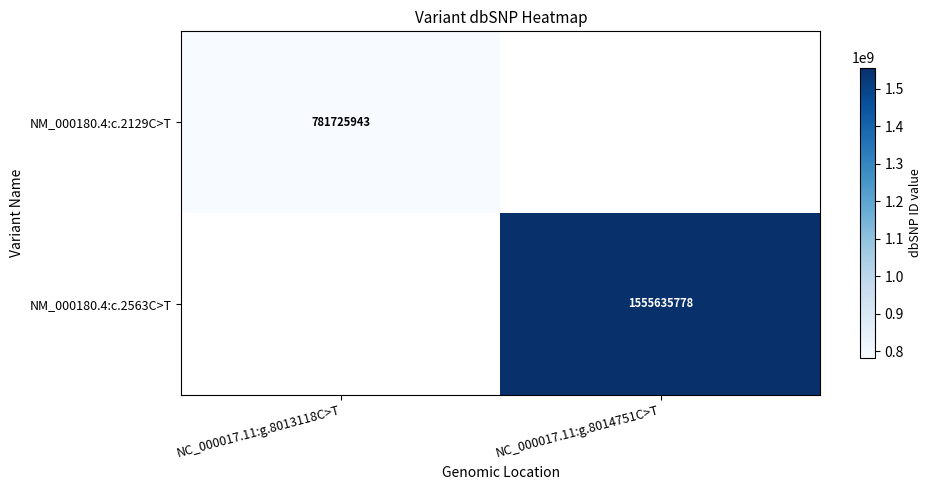

Is the value of NM_000180.4:c.2129C>T at NC_000017.11:g.8013118C>T greater than the value of NM_000180.4:c.2563C>T at NC_000017.11:g.8014751C>T?

No